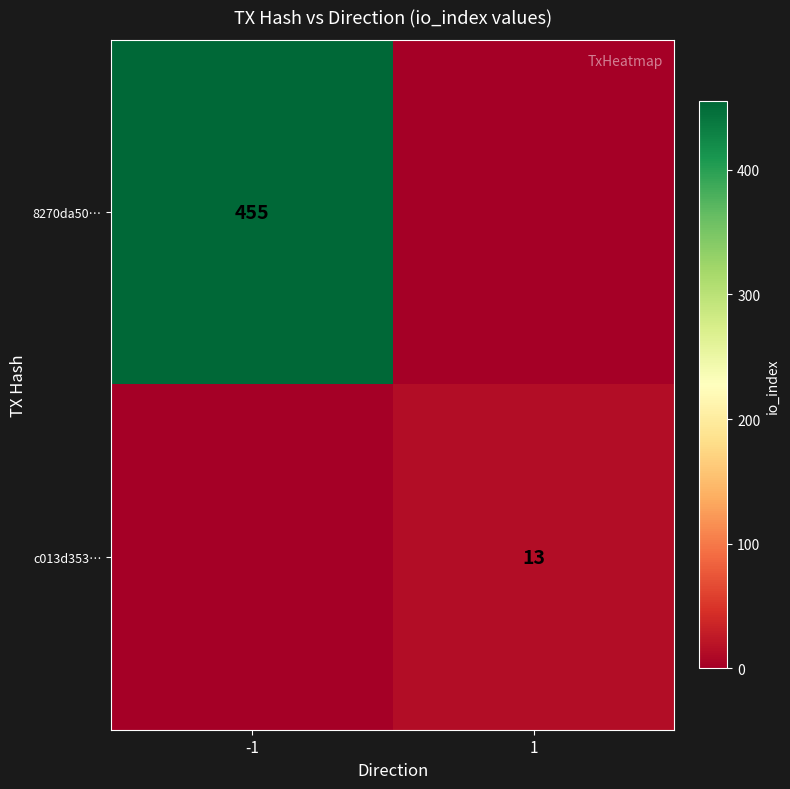

The 8270da50… series shows 786 at -1. True or false?

False